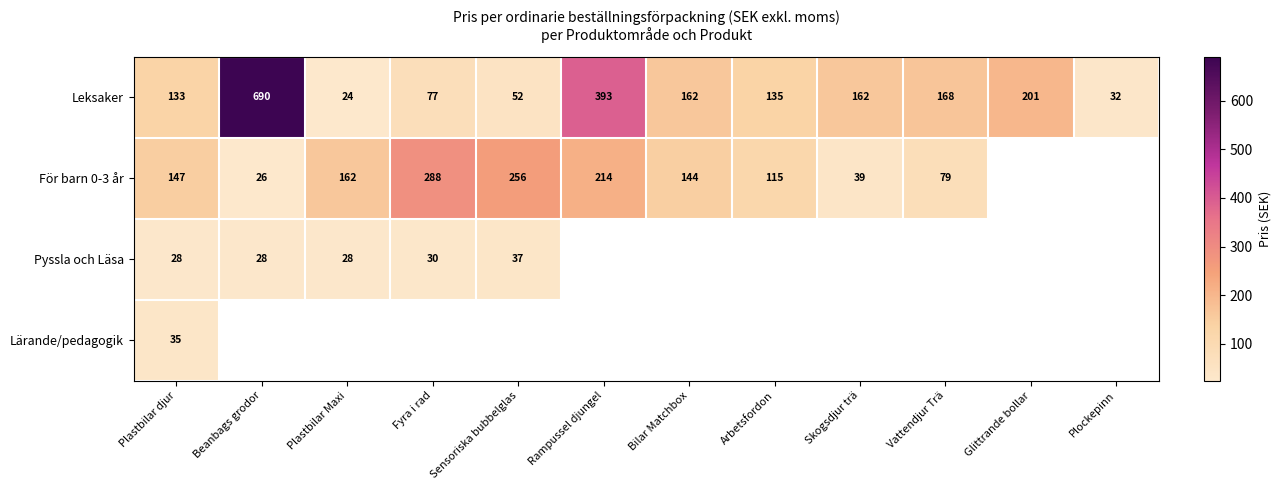

Where does the Leksaker series first go above 162?

Beanbags grodor